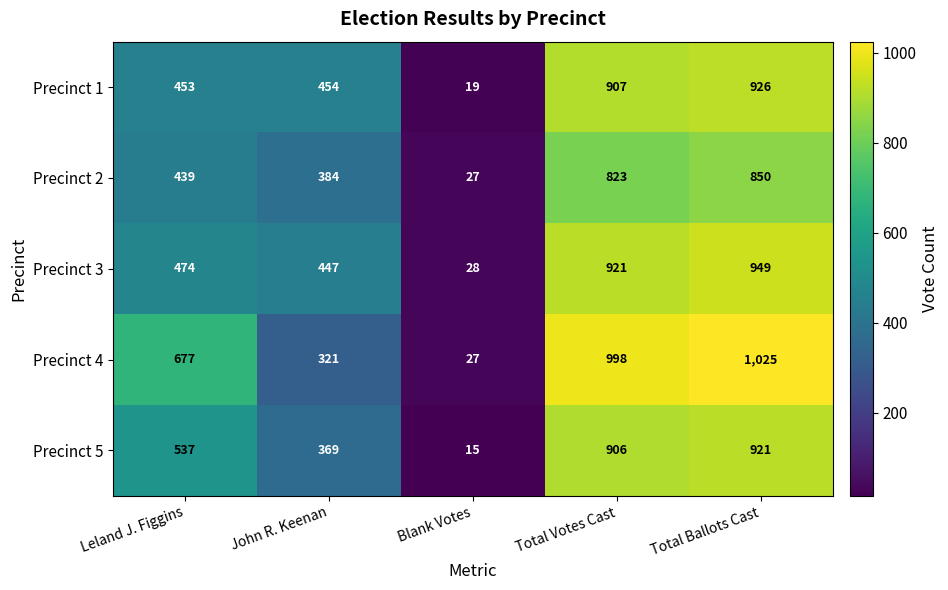

Which series has the largest total across all categories?

Precinct 4